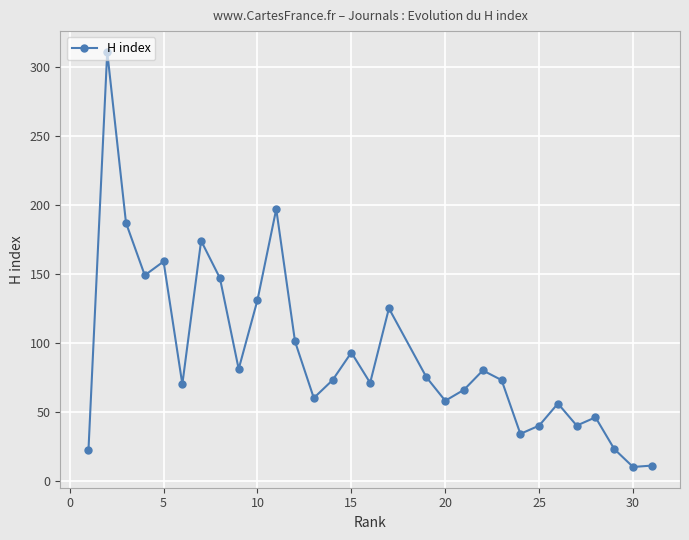

Count the number of data series in this chart.

1